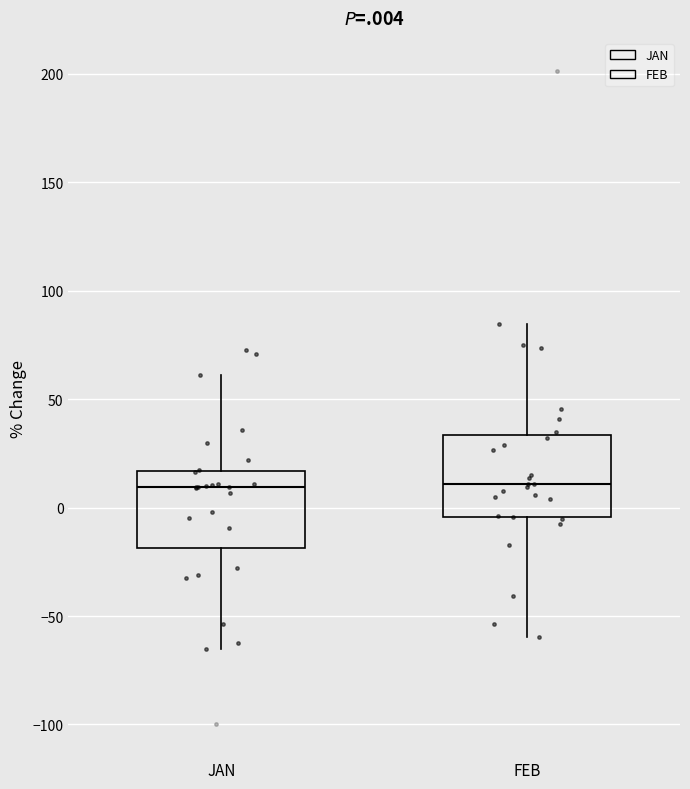

Where is the lower edge of the box for FEB on the y-axis? The values are not printed on the chart, so give them approximately, as read against the axis.

-5